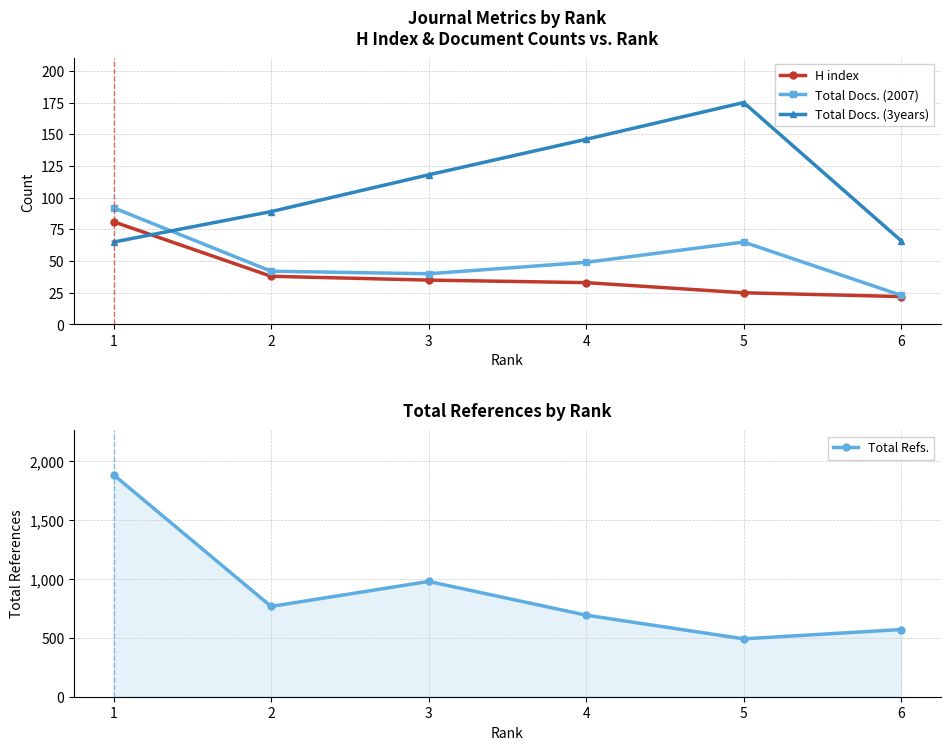

Is it true that Total Docs. (2007) equals 49 at 4?

True